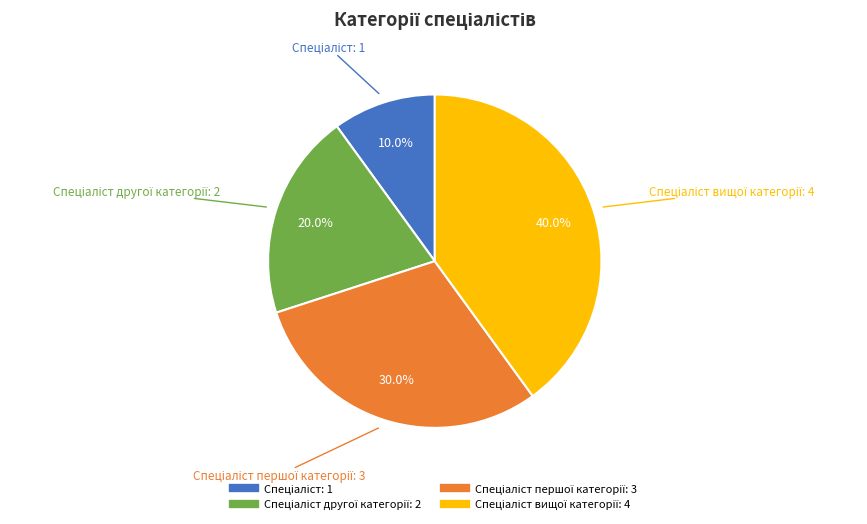

Is there any slice that represents more than half of the pie?

No